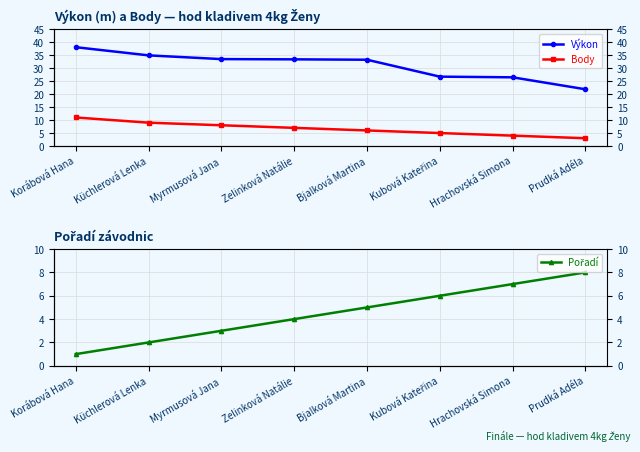

What is the spread (max minus min) of values at Hrachovská Simona?

22.5